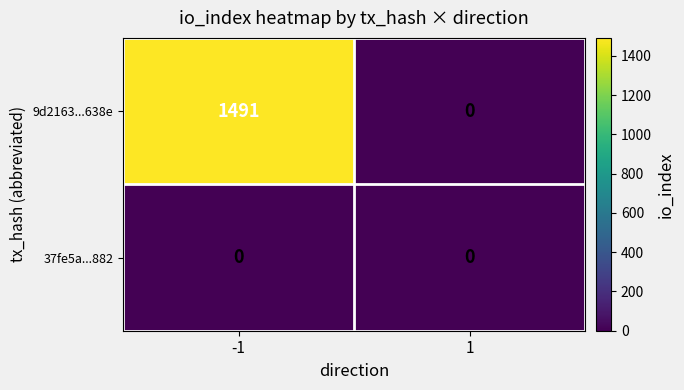

Rank the series by their average value, from lowest to highest.

37fe5a...882, 9d2163...638e